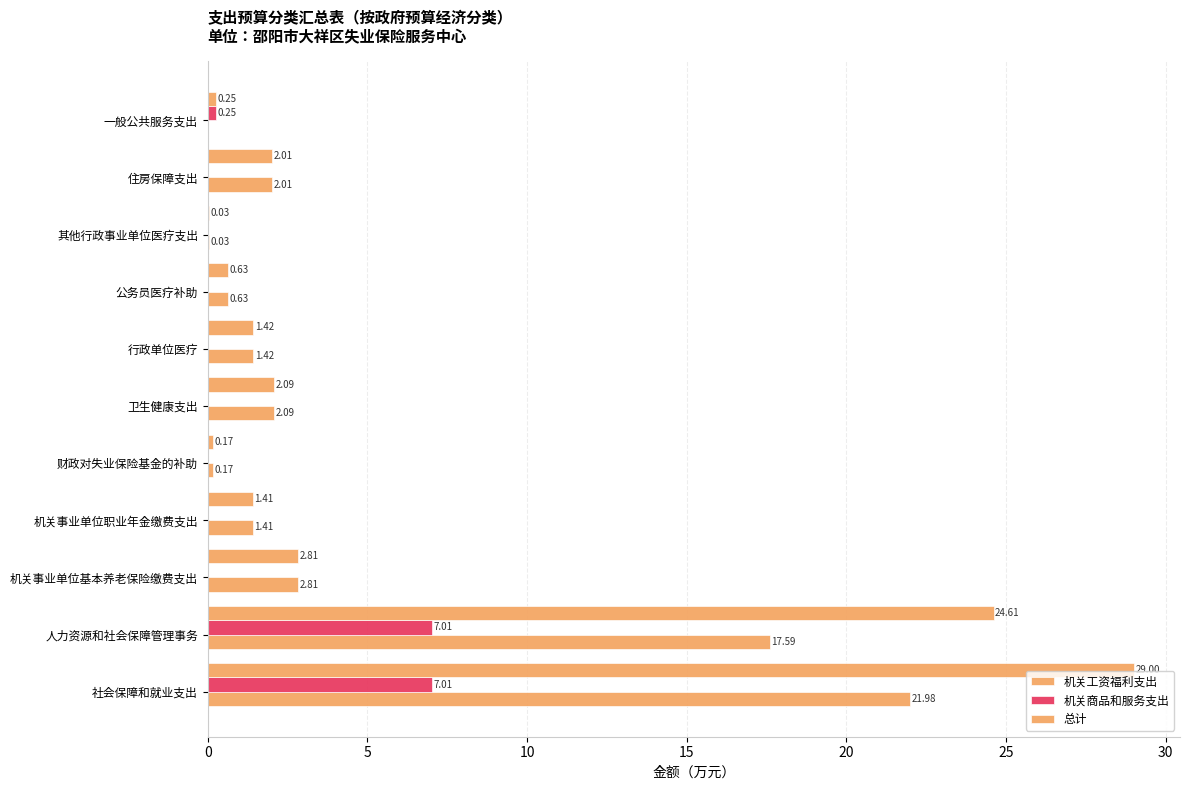

Count the number of data series in this chart.

3